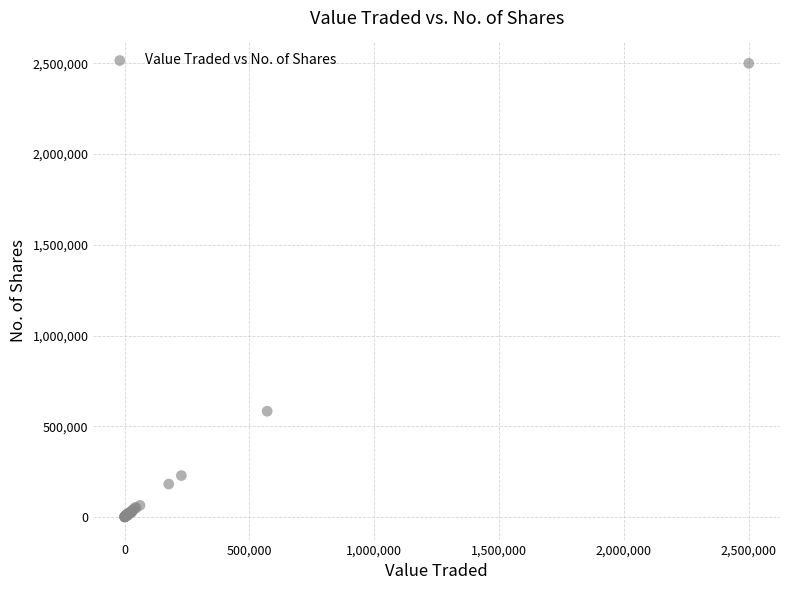

What Y value in the scatter plot is closest to 1250313?

582611